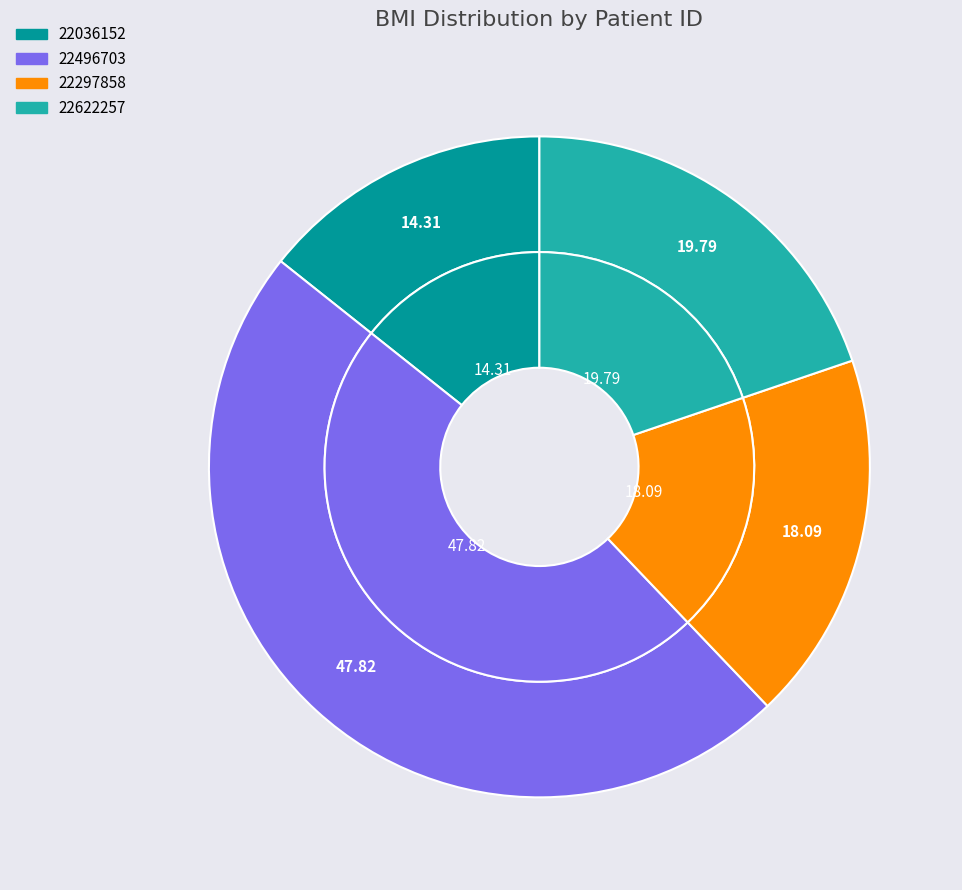

How many segments does this pie chart have?

4